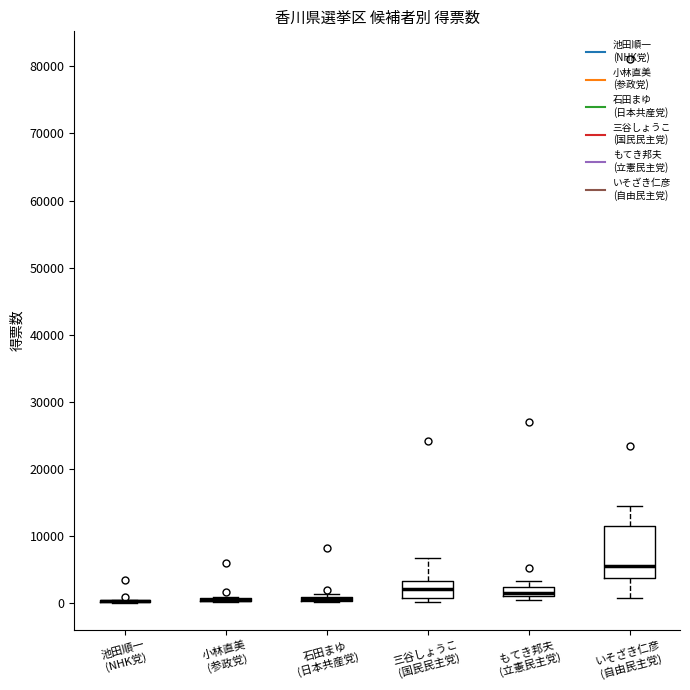

Which box is the tallest, from its lower edge to its upper edge?

いそざき仁彦 (自由民主党)